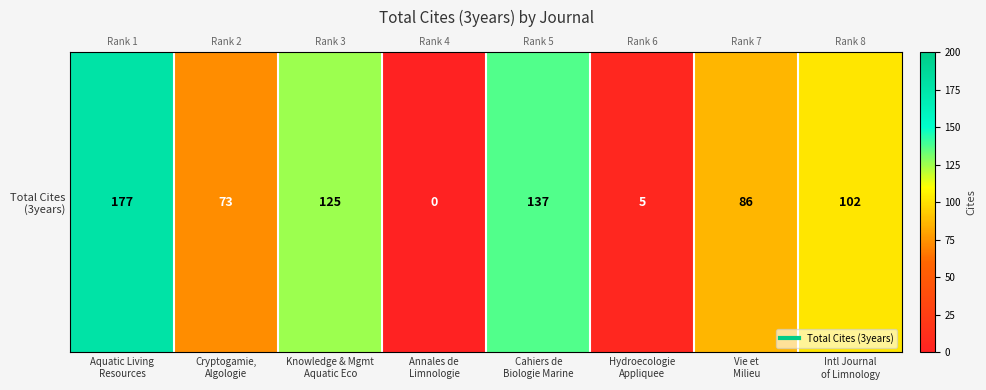

List the labels in order of value, largest first.

Aquatic Living
Resources, Cahiers de
Biologie Marine, Knowledge & Mgmt
Aquatic Eco, Intl Journal
of Limnology, Vie et
Milieu, Cryptogamie,
Algologie, Hydroecologie
Appliquee, Annales de
Limnologie